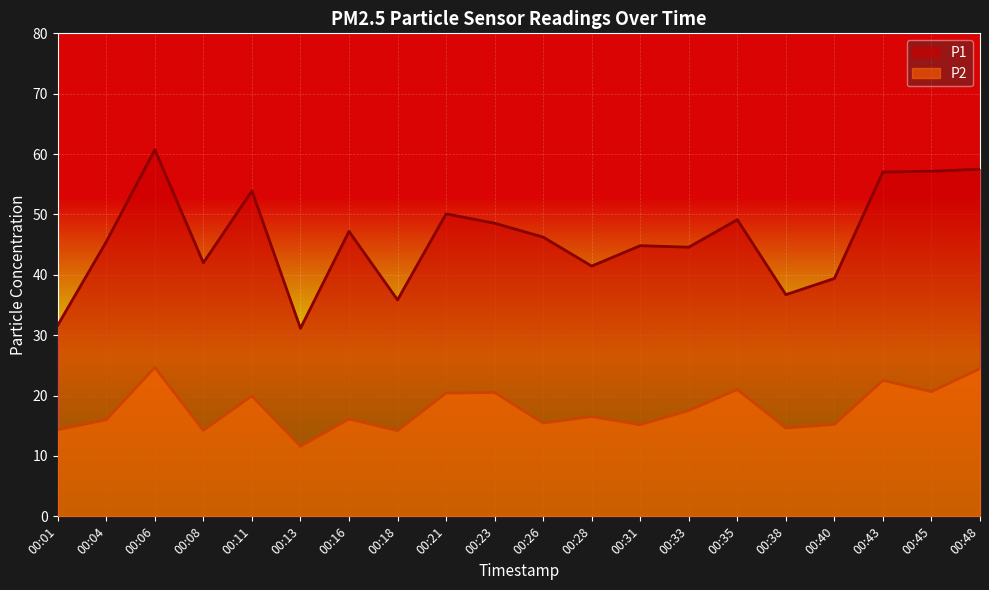

What is the total value across all series at 00:48?

82.0